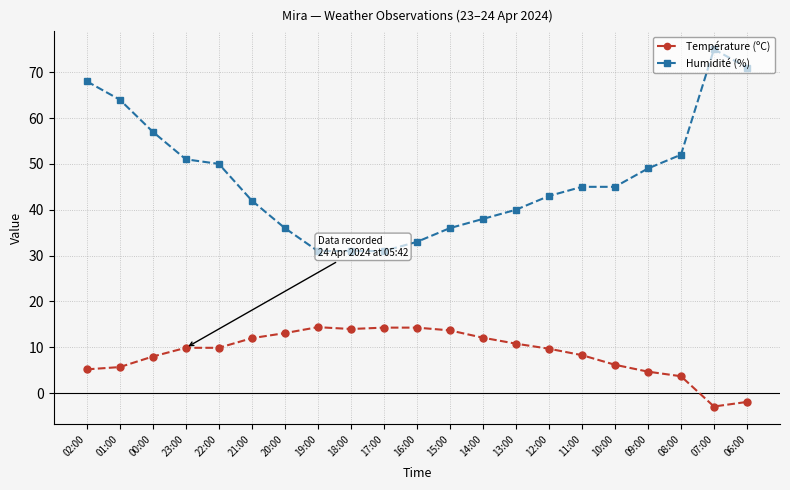

Is the value of Humidité (%) at 21:00 greater than the value of Température (ºC) at 11:00?

Yes